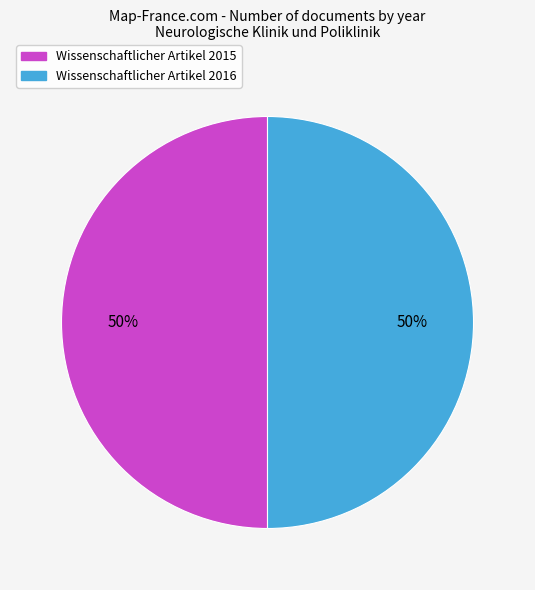

To the nearest percent, what portion does Wissenschaftlicher Artikel 2016 represent?

50%